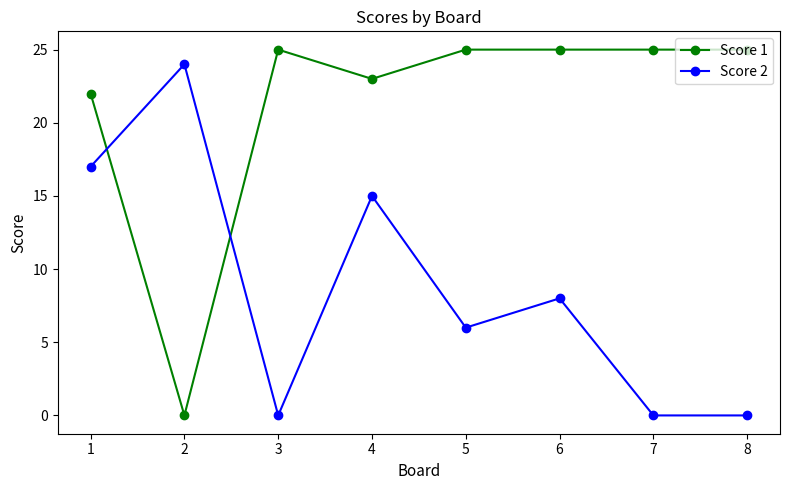

True or false: Score 1 and Score 2 cross at least once.

True